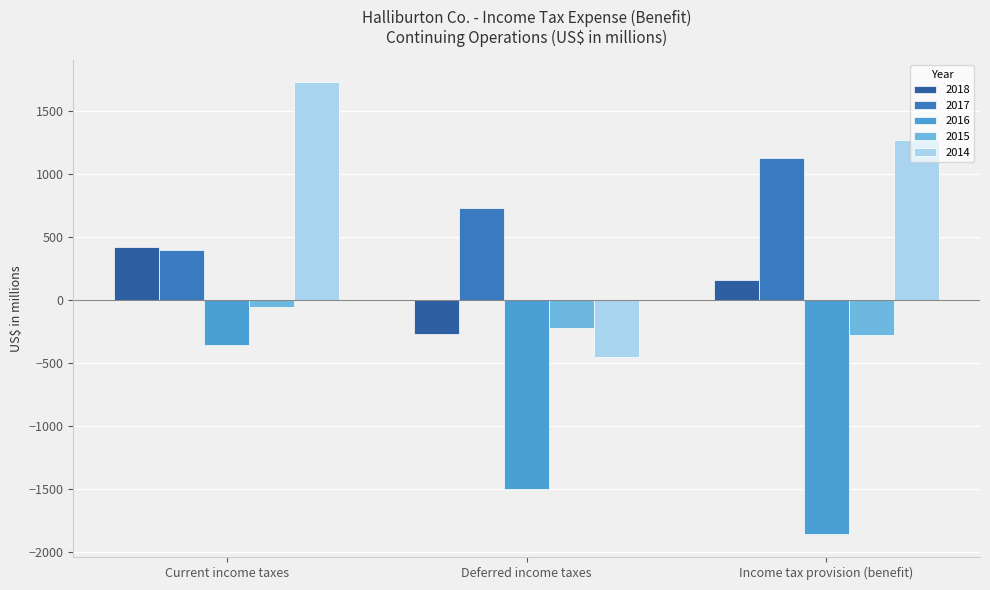

Count the number of categories in the chart.

3